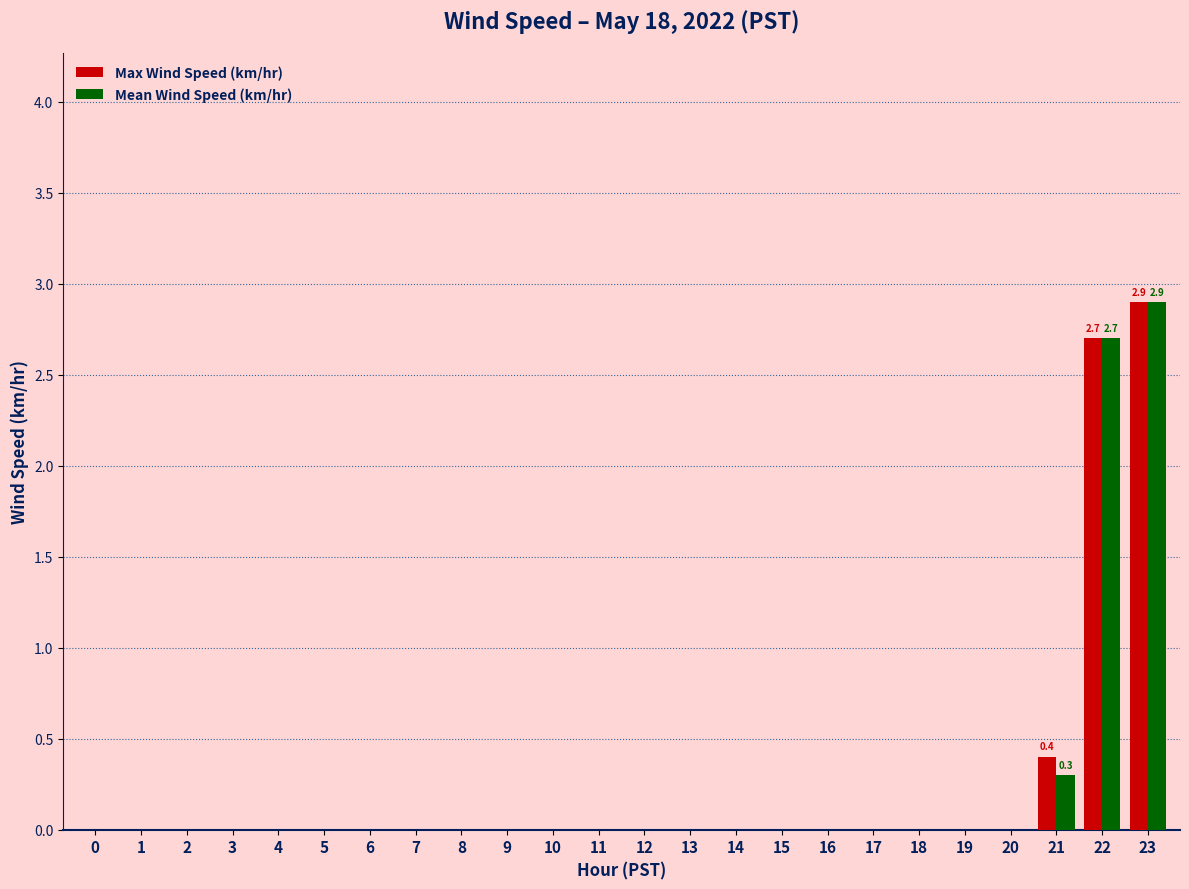

True or false: Mean Wind Speed (km/hr) has a value of 0.0 at 8.

True